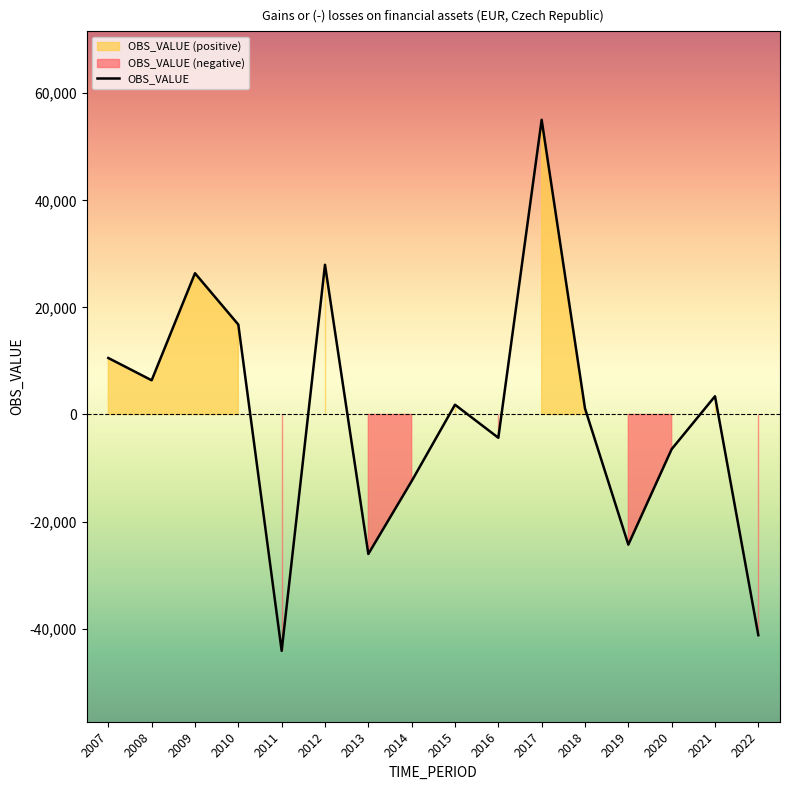

Which category has the highest value across all series?

2017